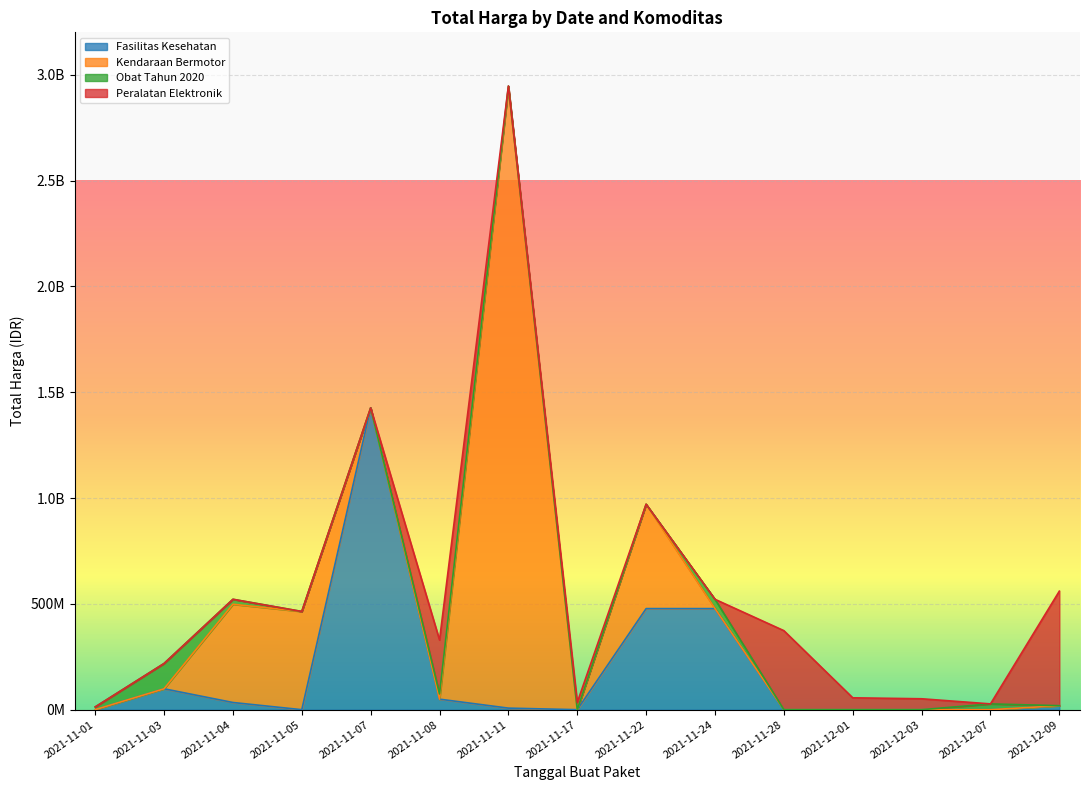

Reading left to right, extract all data points from this chart.

Fasilitas Kesehatan: 2021-11-01=333600	2021-11-03=98772570	2021-11-04=34000000	2021-11-05=0	2021-11-07=1425867900	2021-11-08=49730040	2021-11-11=7401240	2021-11-17=0	2021-11-22=477600000	2021-11-24=477600000	2021-11-28=0	2021-12-01=0	2021-12-03=0	2021-12-07=0	2021-12-09=18900000
Kendaraan Bermotor: 2021-11-01=0	2021-11-03=0	2021-11-04=464002100	2021-11-05=464002100	2021-11-07=0	2021-11-08=0	2021-11-11=2931562000	2021-11-17=0	2021-11-22=493000000	2021-11-24=0	2021-11-28=0	2021-12-01=0	2021-12-03=0	2021-12-07=0	2021-12-09=0
Obat Tahun 2020: 2021-11-01=12787500	2021-11-03=119641270	2021-11-04=23653000	2021-11-05=0	2021-11-07=0	2021-11-08=24693960	2021-11-11=7401240	2021-11-17=0	2021-11-22=0	2021-11-24=43859200	2021-11-28=0	2021-12-01=0	2021-12-03=0	2021-12-07=27412000	2021-12-09=0
Peralatan Elektronik: 2021-11-01=0	2021-11-03=0	2021-11-04=0	2021-11-05=0	2021-11-07=0	2021-11-08=254700000	2021-11-11=0	2021-11-17=34292000	2021-11-22=0	2021-11-24=0	2021-11-28=373404000	2021-12-01=56152800	2021-12-03=51601000	2021-12-07=0	2021-12-09=541071000